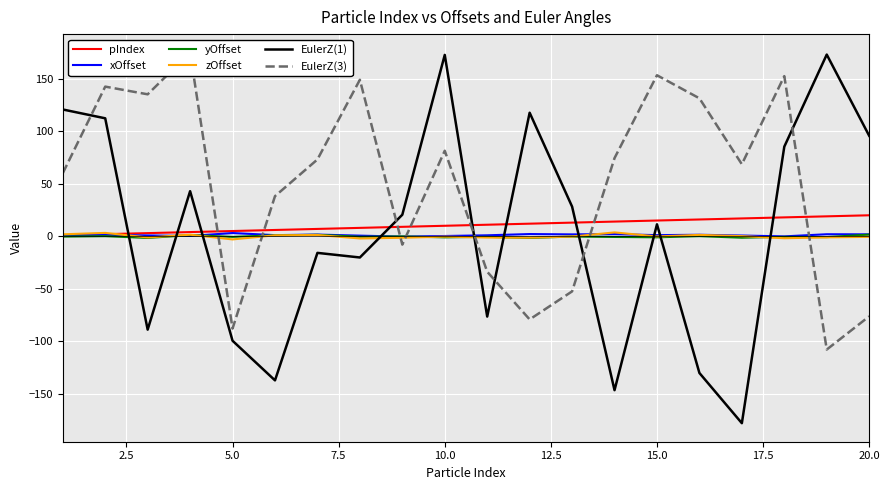

What is the lowest value of the EulerZ(1) series?

-178.1